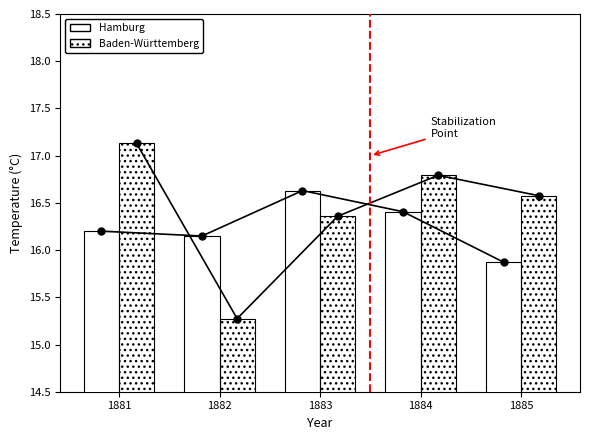

What is the sum of all Hamburg values?

81.3